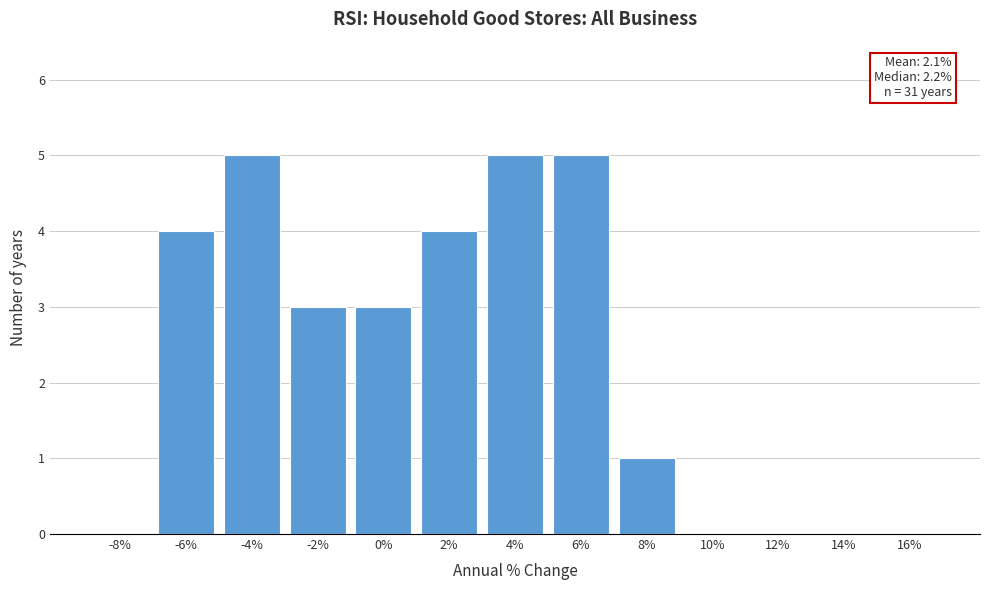

Reading right to left, extract all data points from this chart.

16%=0	14%=0	12%=0	10%=0	8%=1	6%=5	4%=5	2%=4	0%=3	-2%=3	-4%=5	-6%=4	-8%=0